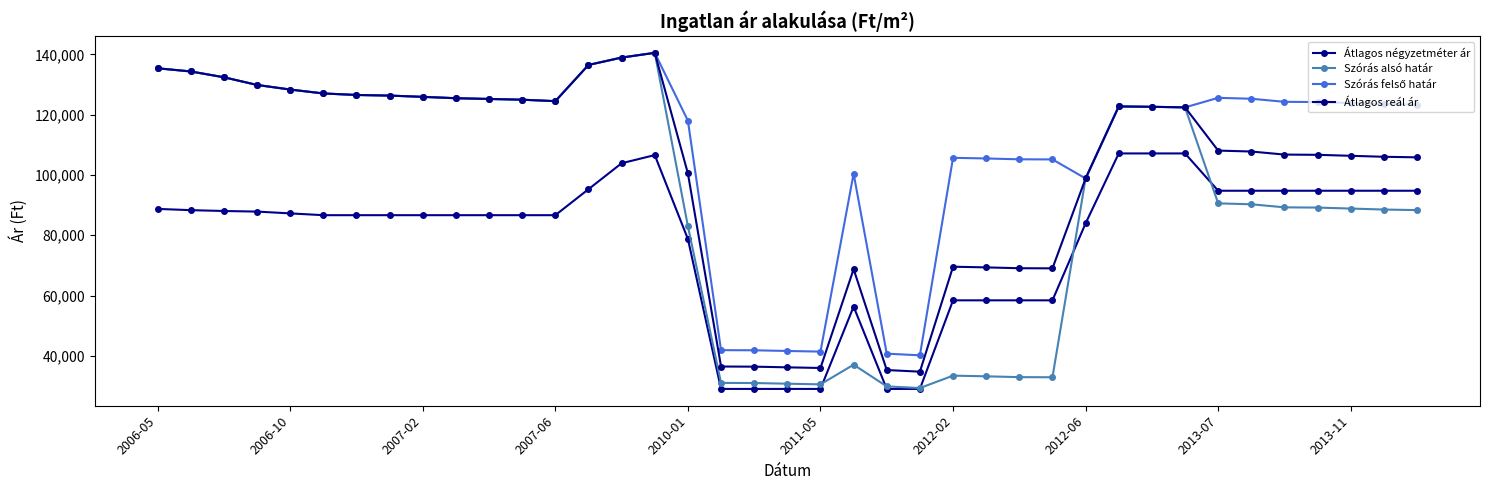

Is this an area chart (filled region under the line)?

No